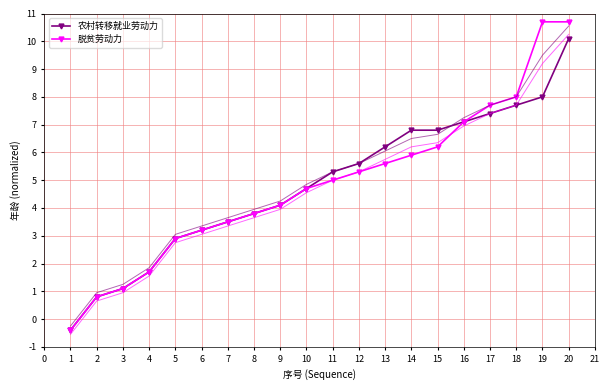

What are all the series names shown in the legend?

农村转移就业劳动力, 脱贫劳动力